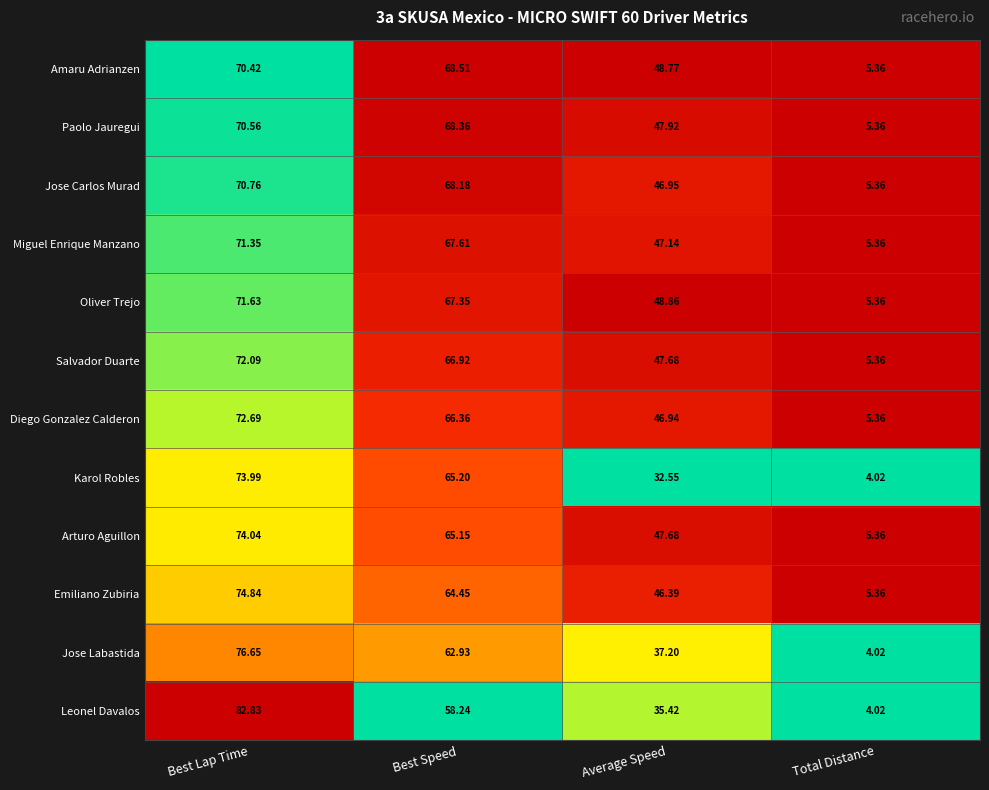

Which series has the widest spread of values?

Leonel Davalos